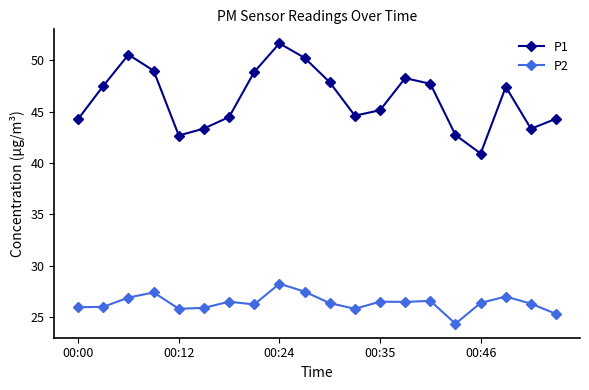

List the series in order of their overall mean, lowest first.

P2, P1